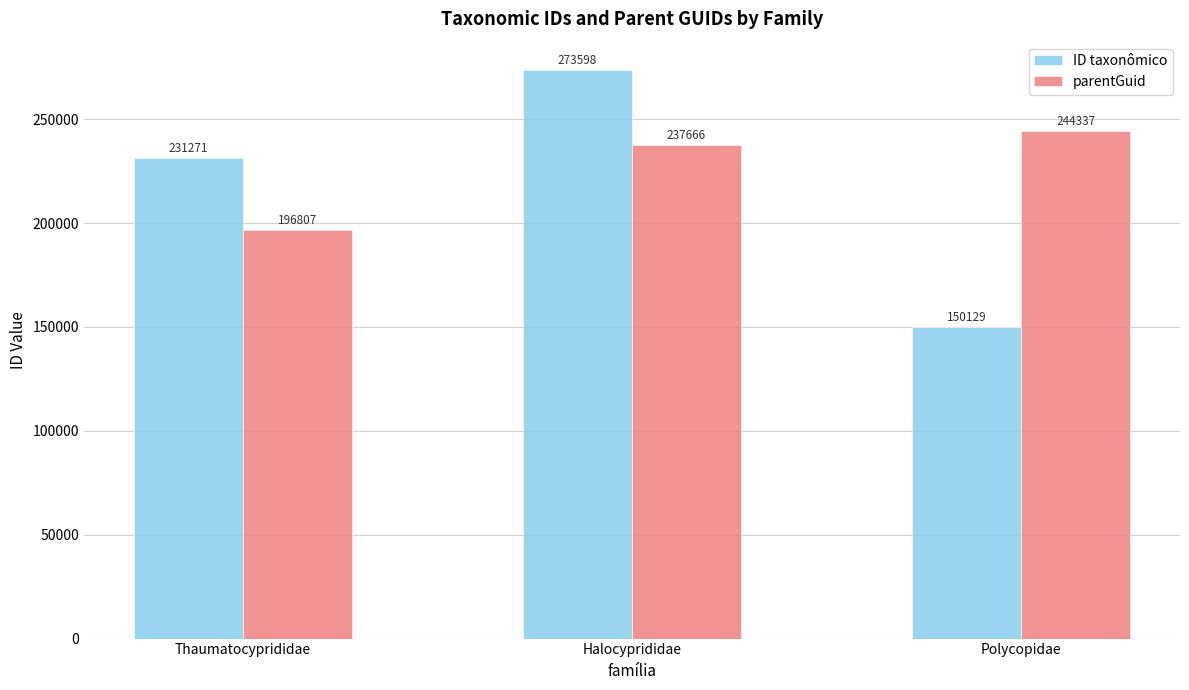

What is the difference between the maximum and minimum values in the ID taxonômico series?

123469